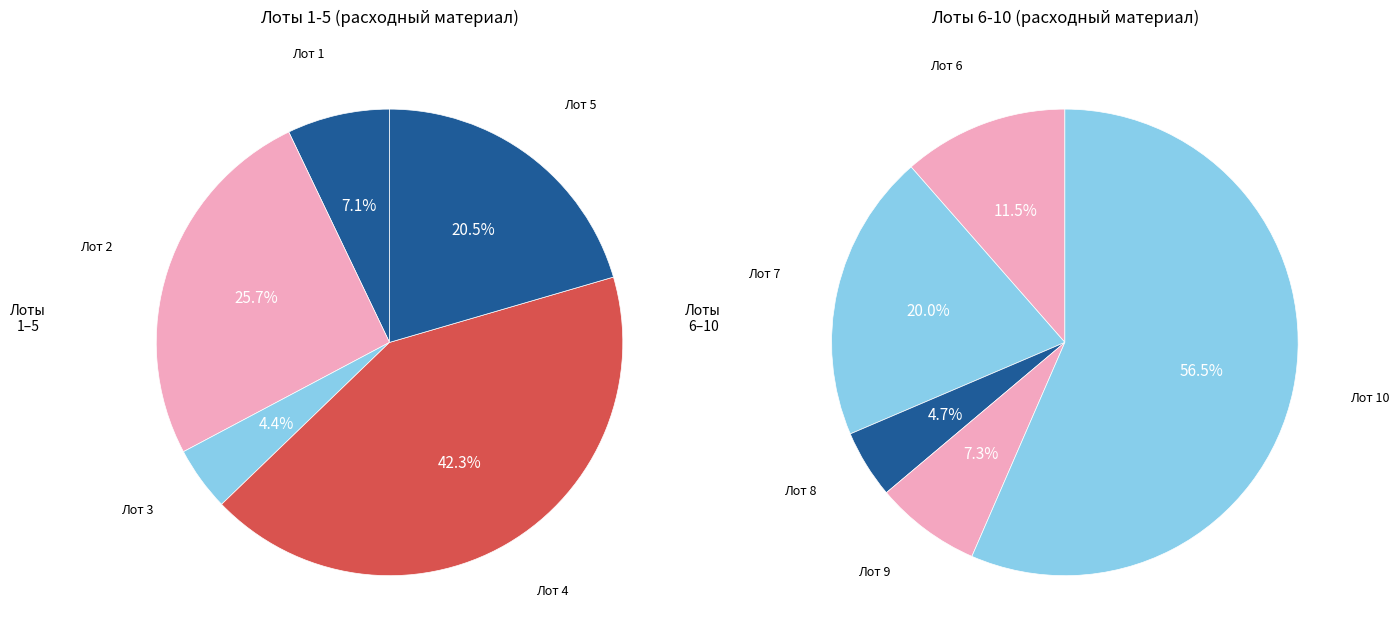

To the nearest percent, what is the average slice percentage?

10%